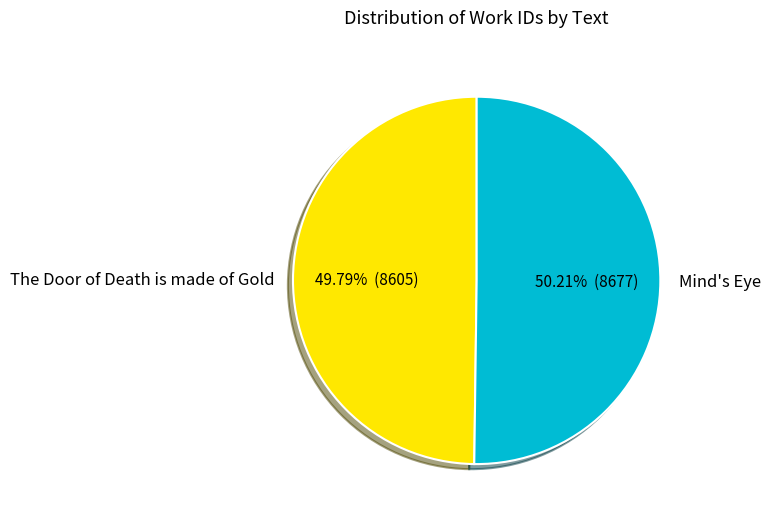

Is there a majority slice in this chart?

Yes